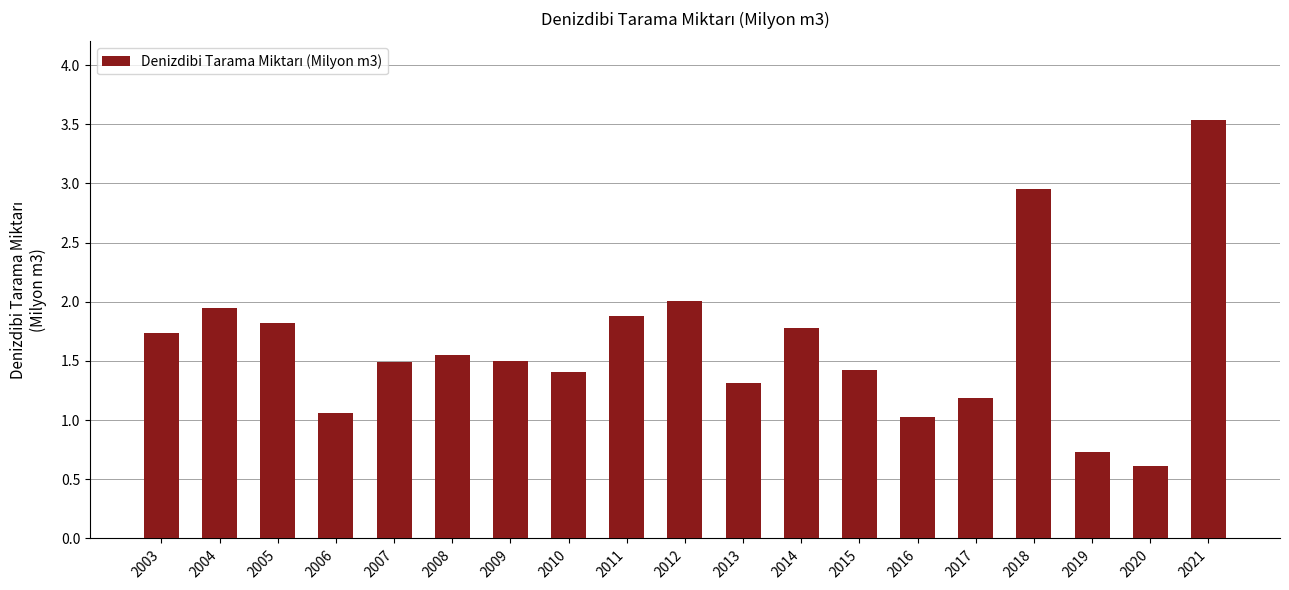

What is the greatest value displayed?

3.5